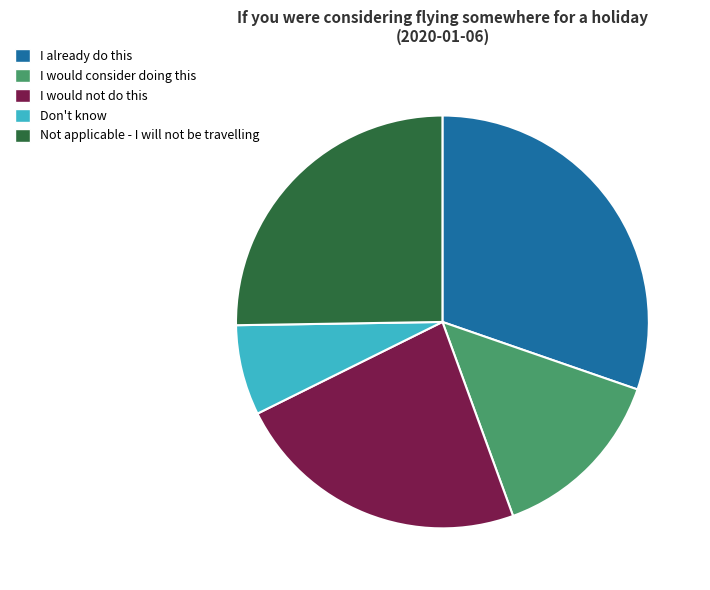

Rank the categories by value from lowest to highest.

Don't know, I would consider doing this, I would not do this, Not applicable - I will not be travelling, I already do this